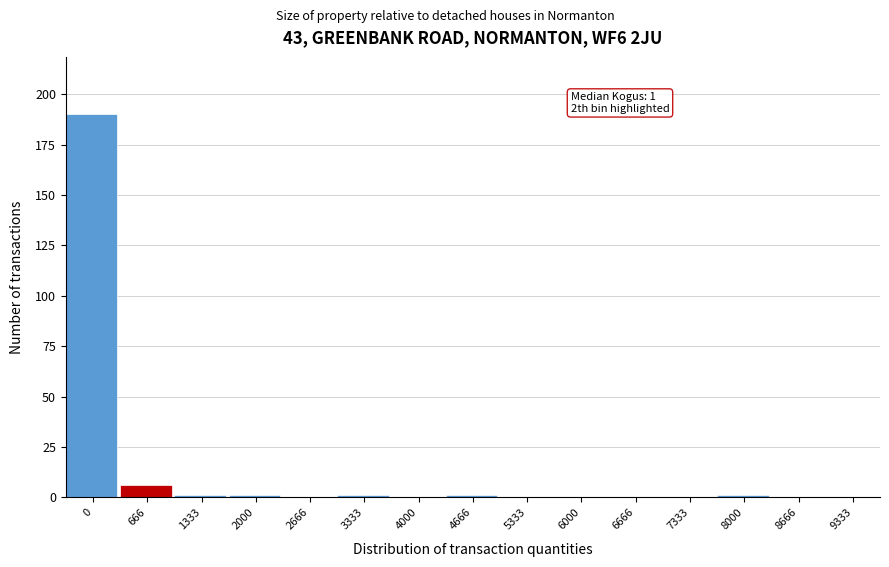

Reading left to right, list all the values displayed in this chart.

0=190	666=6	1333=1	2000=1	2666=0	3333=1	4000=0	4666=1	5333=0	6000=0	6666=0	7333=0	8000=1	8666=0	9333=0